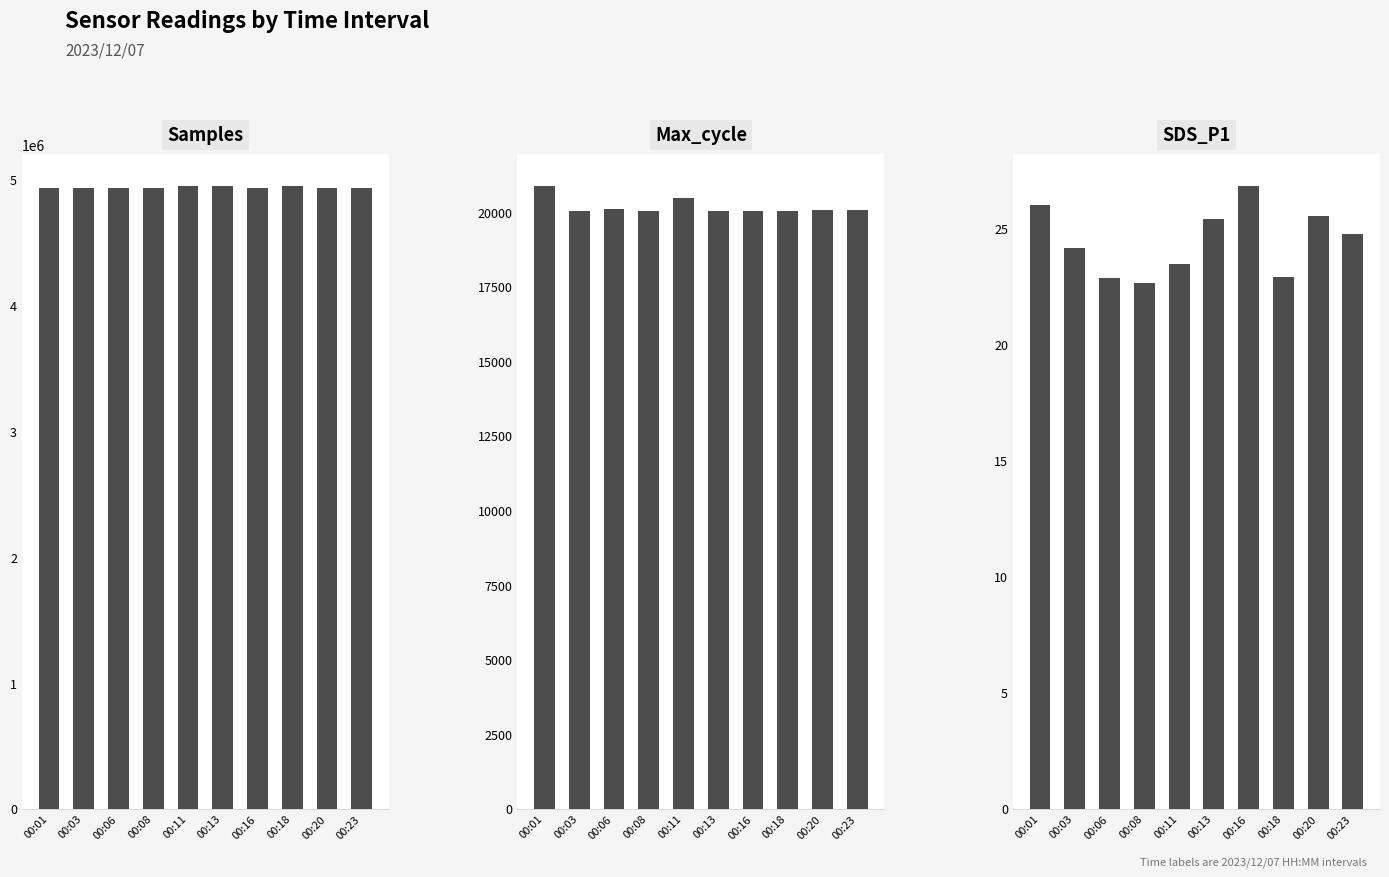

How many values in the Max_cycle series exceed 20058?

4